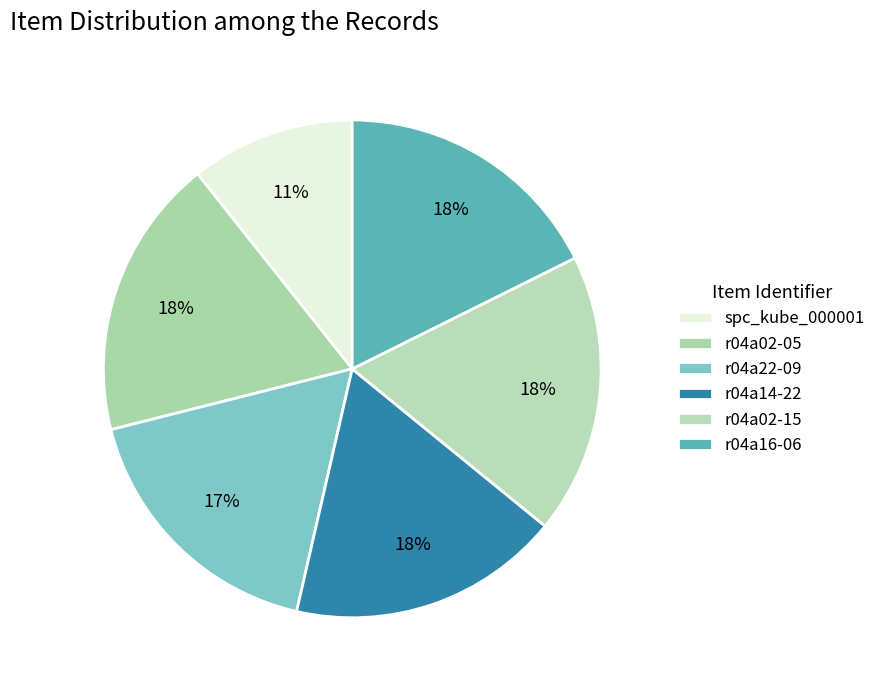

Which slice is the smallest?

spc_kube_000001